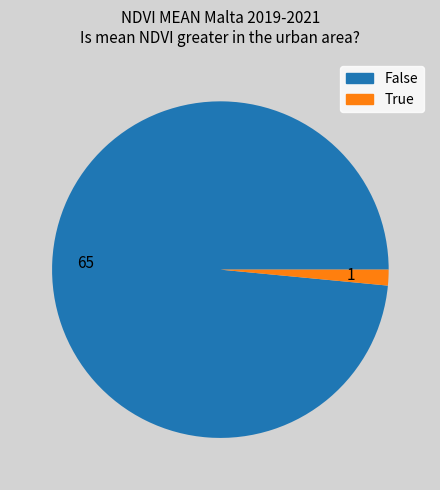

Does 65 account for over 50% of the chart?

Yes